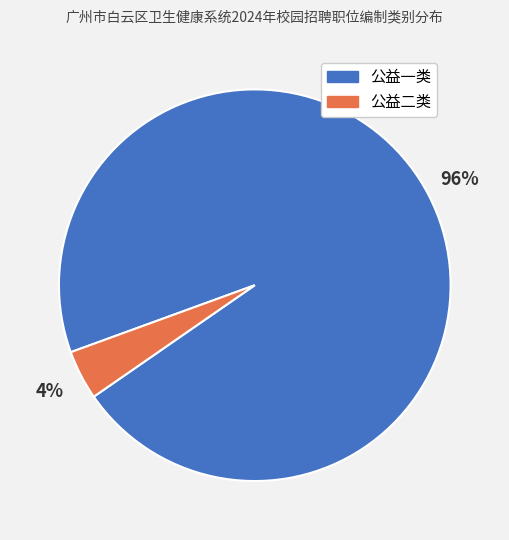

Count the number of slices in the pie.

2